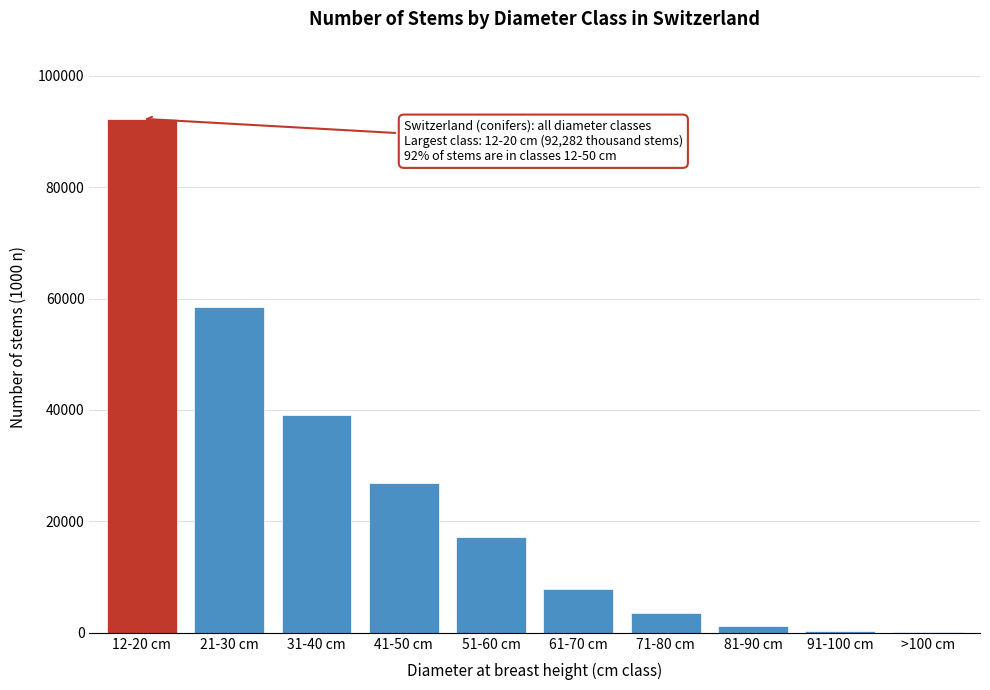

Where is the data nearest to the value 46233?

31-40 cm